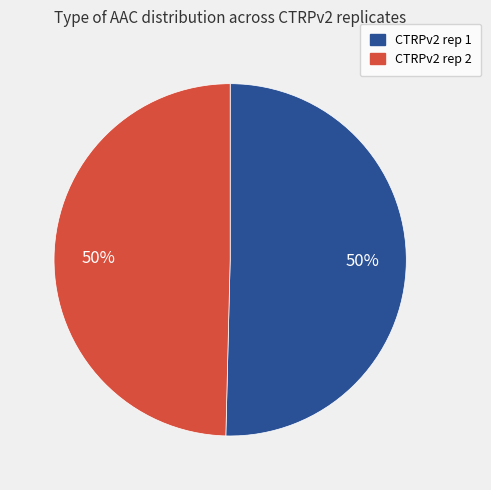

True or false: CTRPv2 rep 1 accounts for 50% of the total.

True